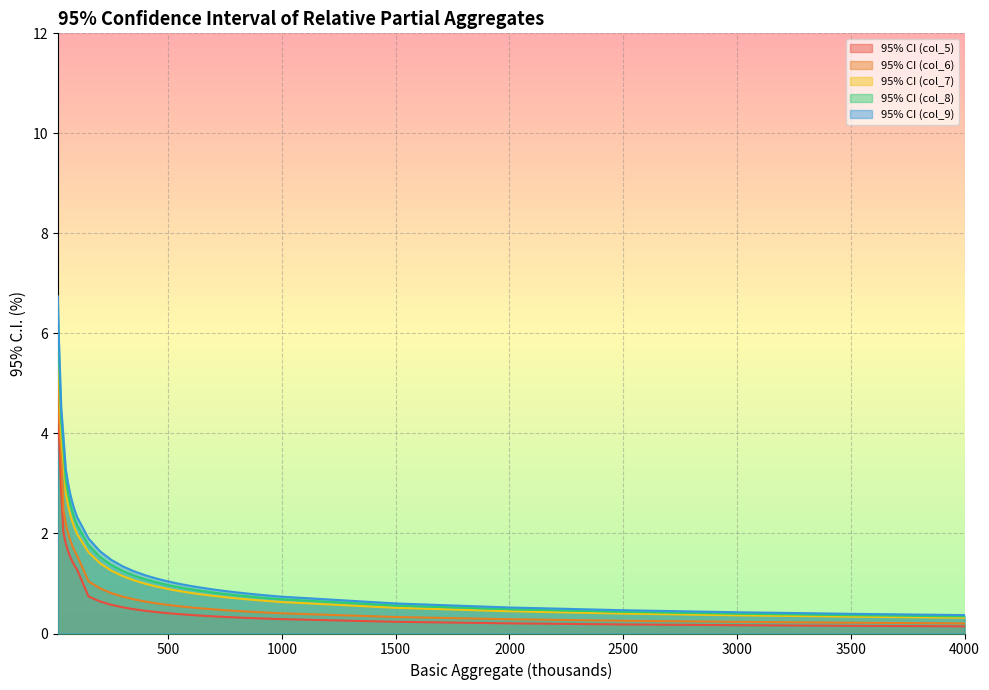

Where is 95% CI (col_7) nearest to the value 3?

50